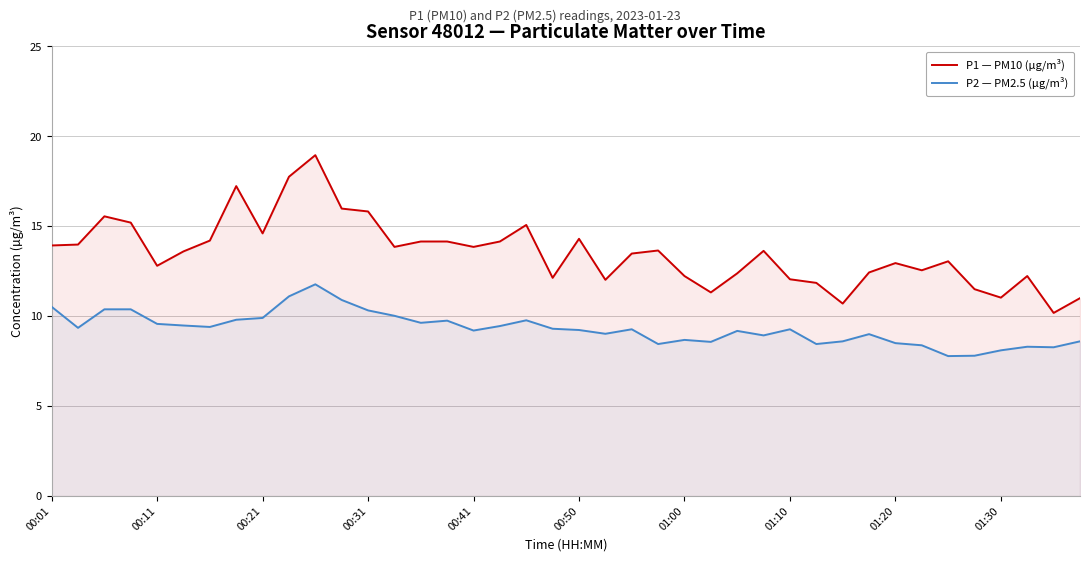

How many values in the P1 — PM10 (µg/m³) series are below 13?

17